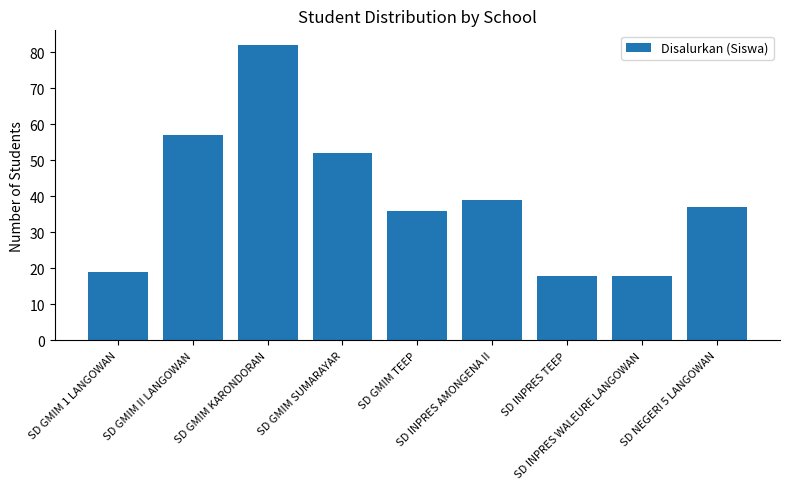

How many categories are shown in the chart?

9